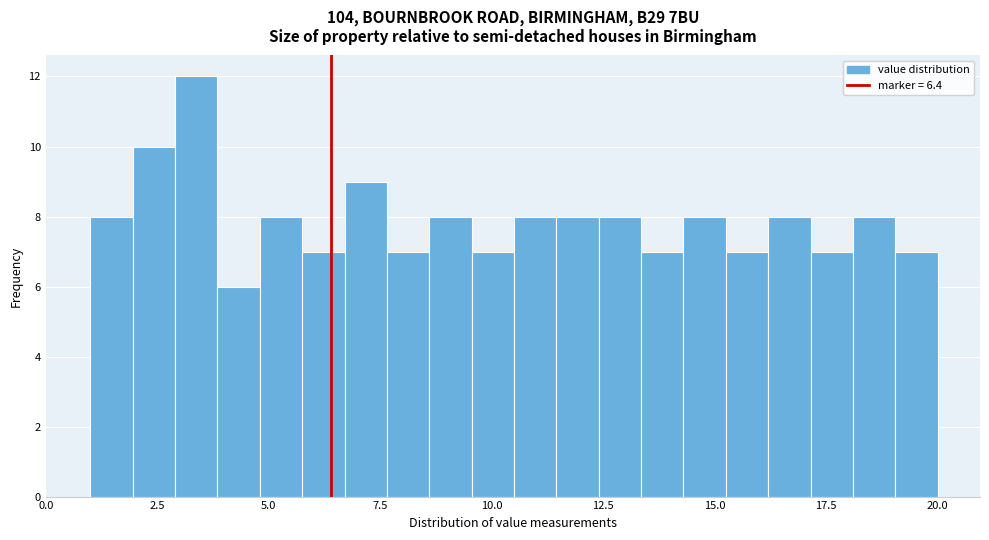

Read against the x-axis, roughly where is the centre of the tallest bar?

3.5